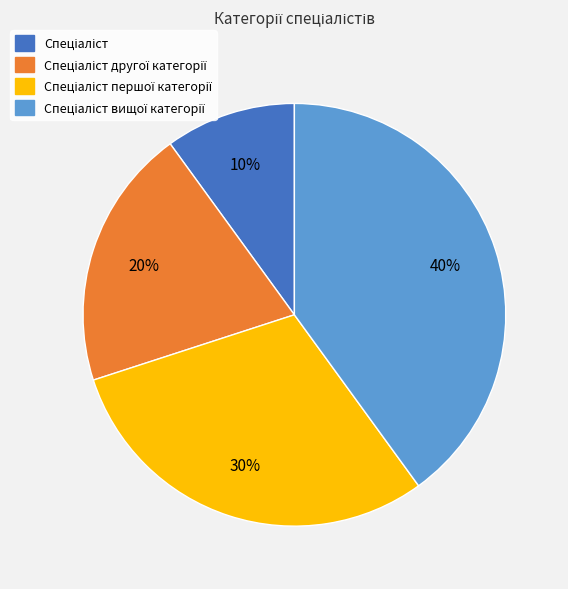

Does any single category account for the majority?

No